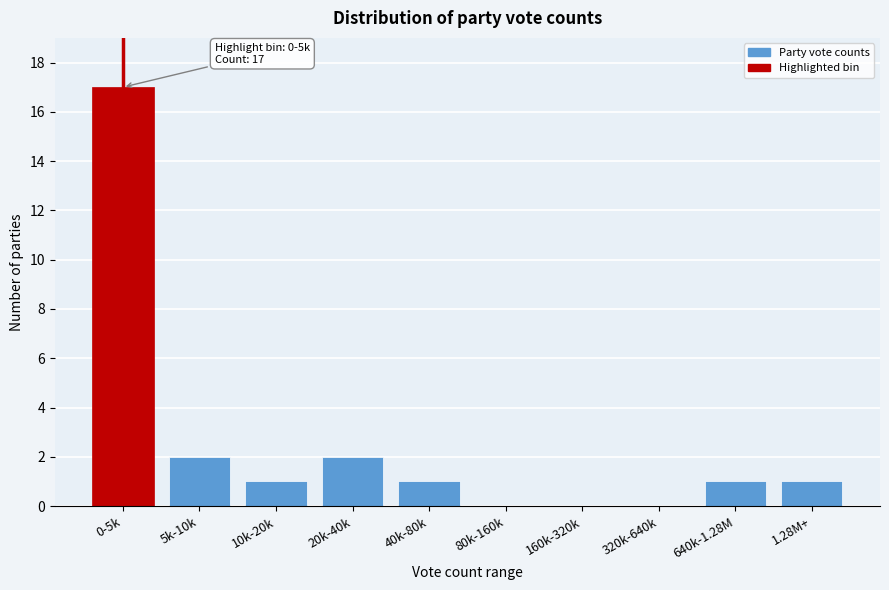

Reading left to right, extract all data points from this chart.

0-5k=17	5k-10k=2	10k-20k=1	20k-40k=2	40k-80k=1	80k-160k=0	160k-320k=0	320k-640k=0	640k-1.28M=1	1.28M+=1